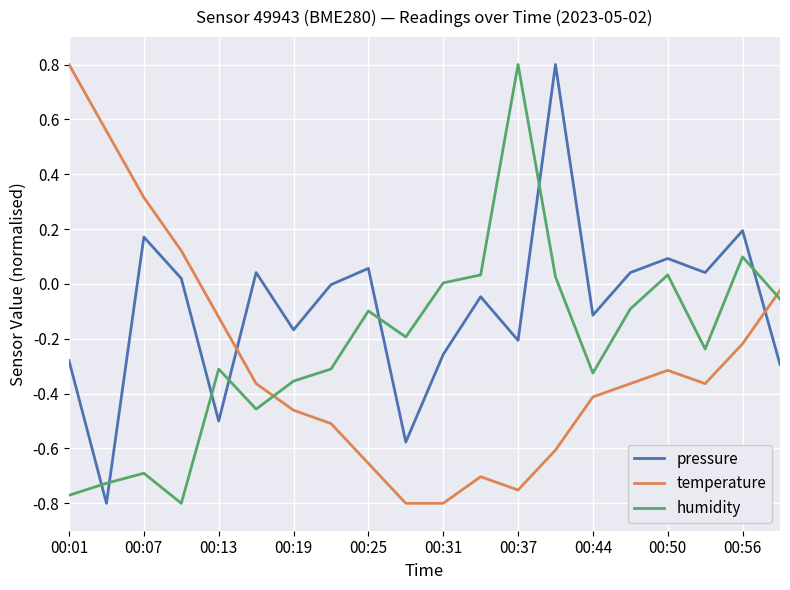

Which series has the largest total across all categories?

pressure